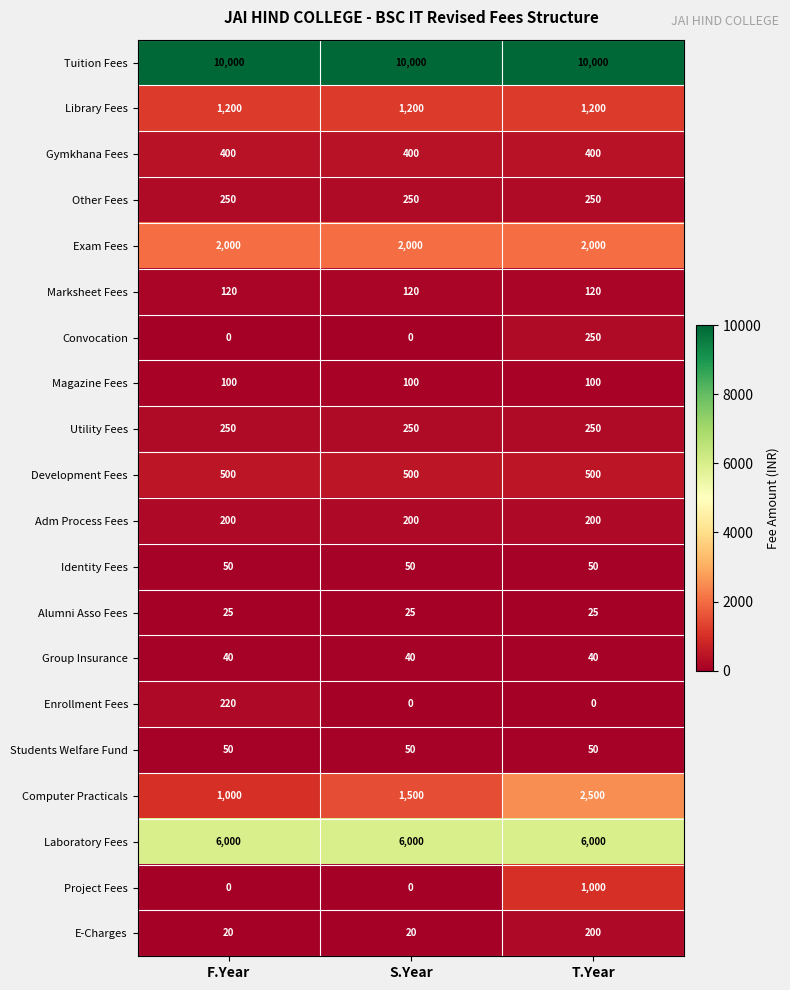

The value of Identity Fees at T.Year is 21. True or false?

False